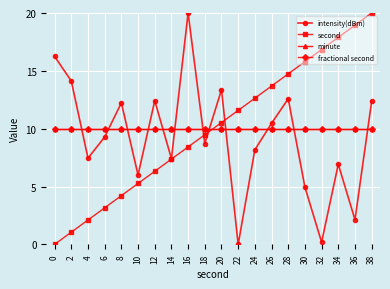

Is this an area chart (filled region under the line)?

No